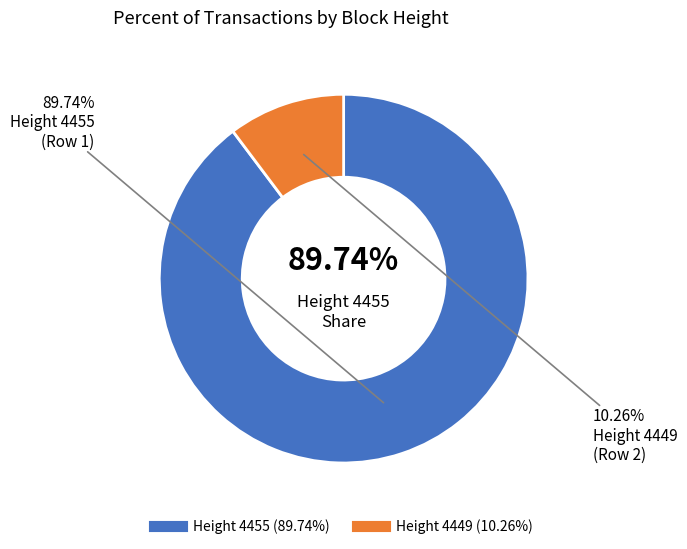

Does 4455 account for over 50% of the chart?

Yes